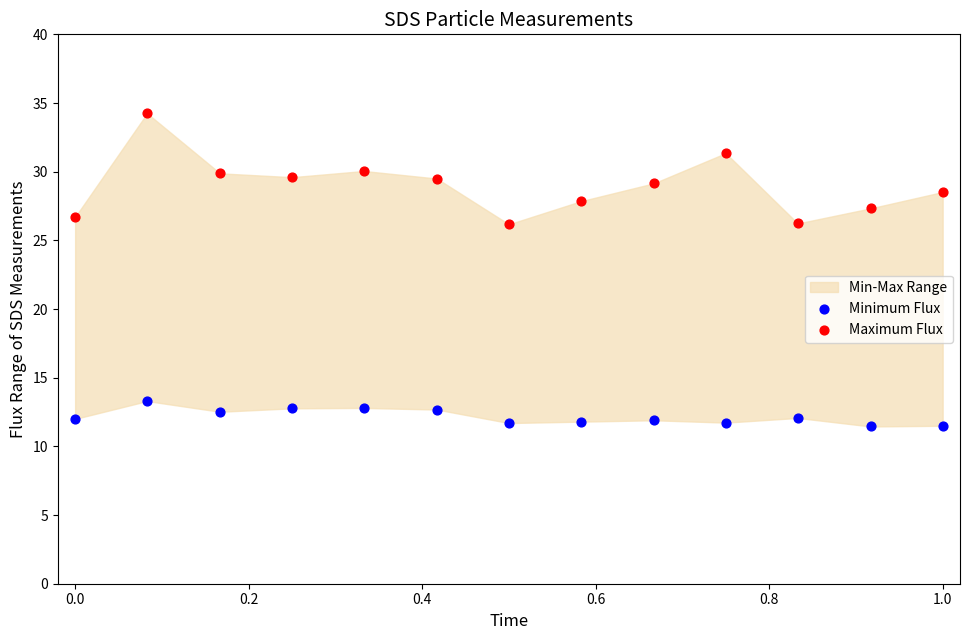

Which series reaches the maximum Y coordinate?

Maximum Flux